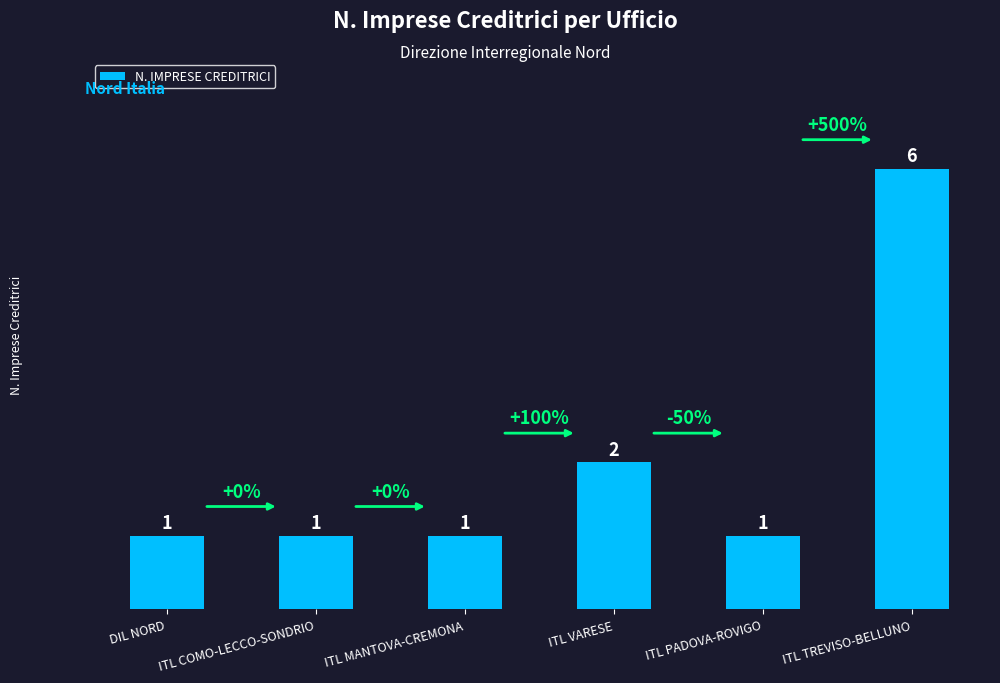

Reading left to right, list all the values displayed in this chart.

DIL NORD=1	ITL COMO-LECCO-SONDRIO=1	ITL MANTOVA-CREMONA=1	ITL VARESE=2	ITL PADOVA-ROVIGO=1	ITL TREVISO-BELLUNO=6